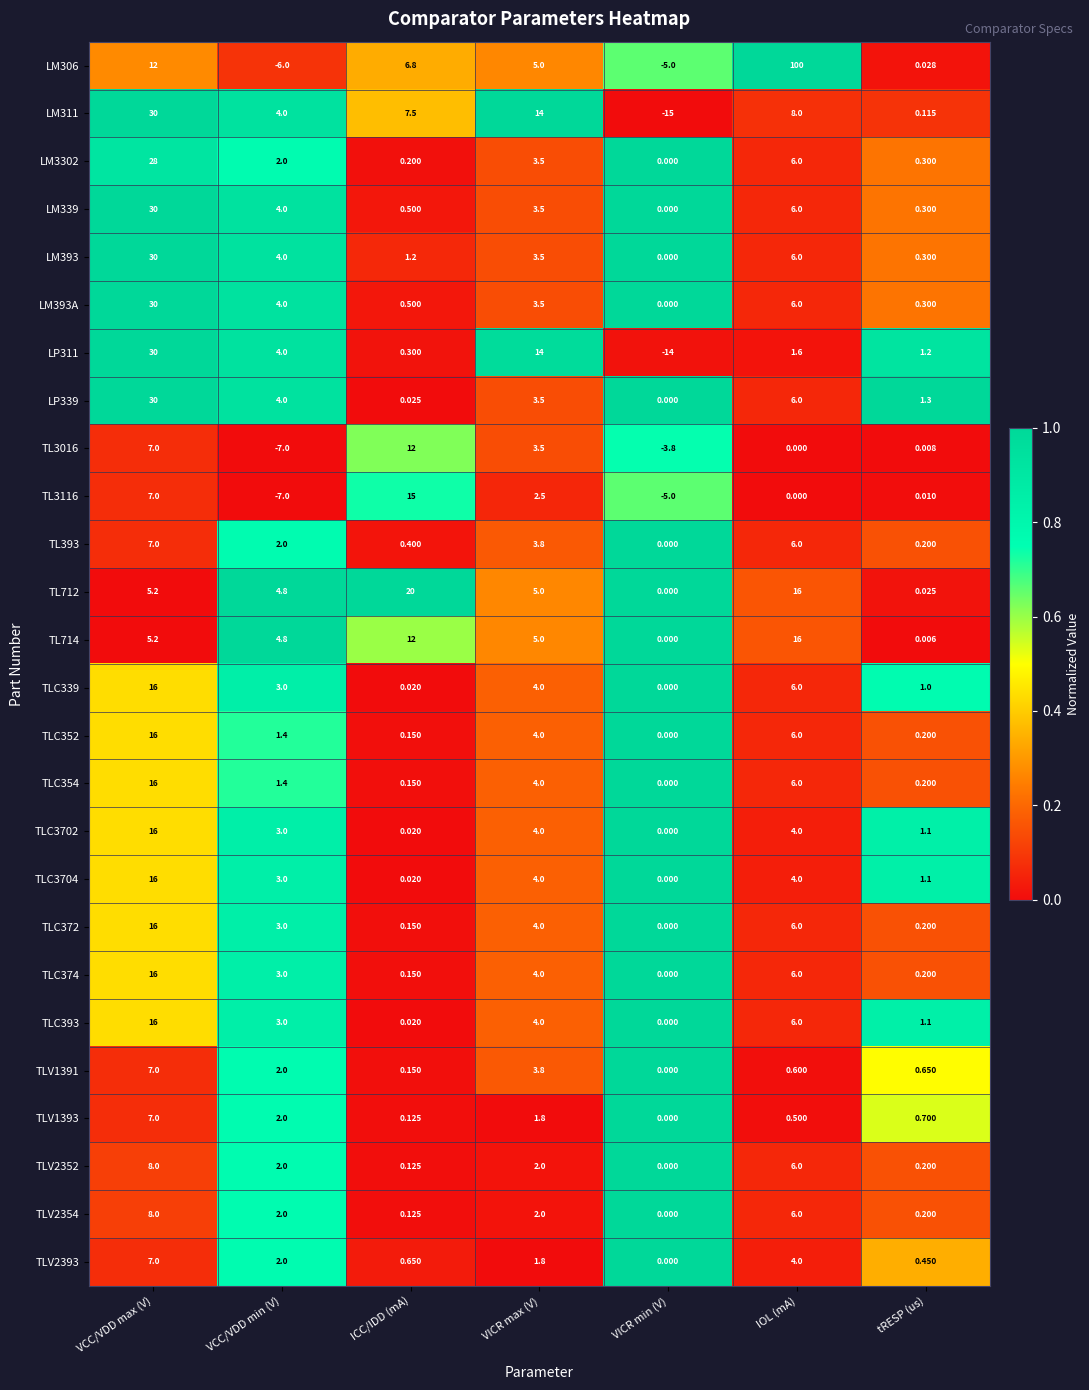

At which category is the sum across all series the highest?

VCC/VDD max (V)